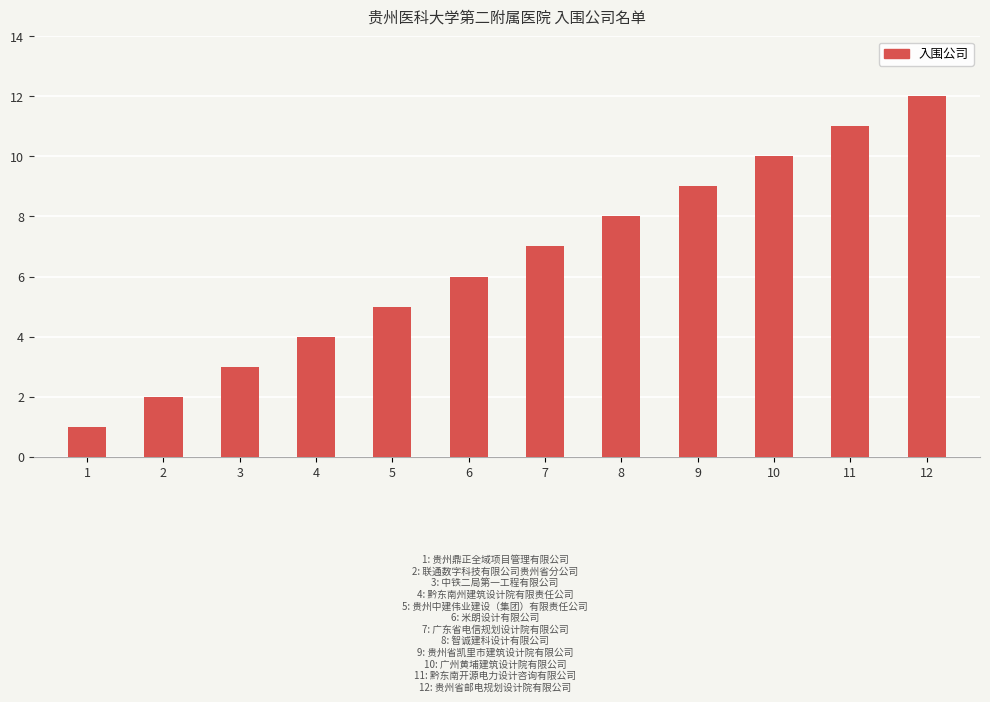

Reading left to right, transcribe all the data shown in this chart.

1=1	2=2	3=3	4=4	5=5	6=6	7=7	8=8	9=9	10=10	11=11	12=12